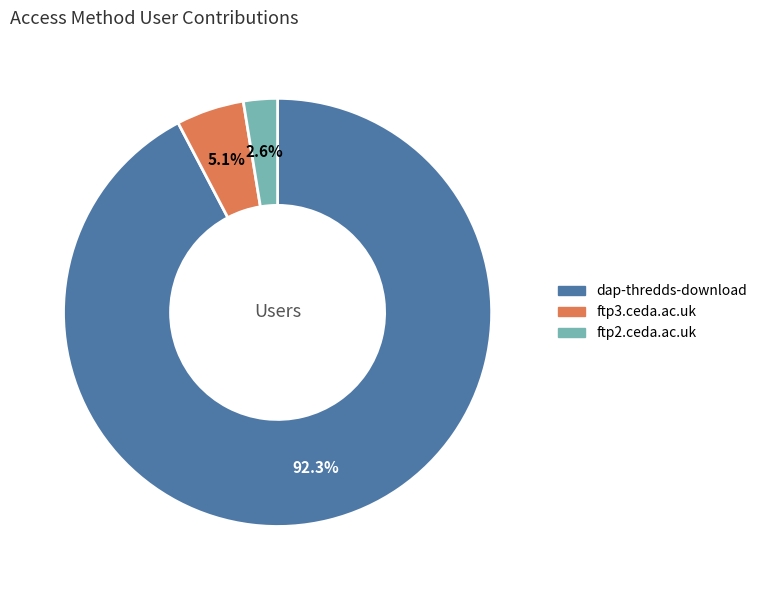

Approximately how many times larger is the value at ftp2.ceda.ac.uk compared to ftp3.ceda.ac.uk?

0.5